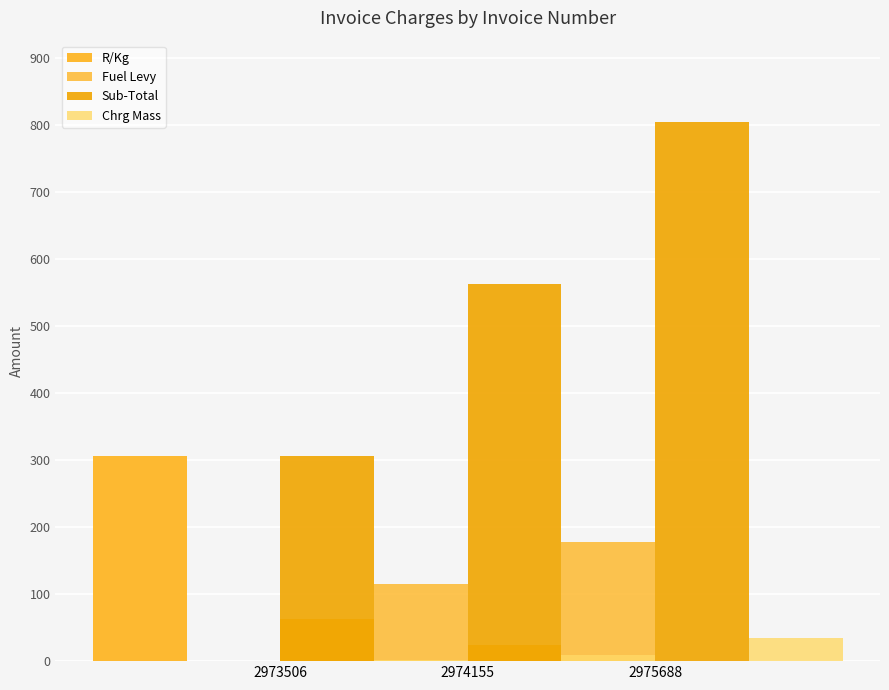

Which series has the largest total across all categories?

Sub-Total